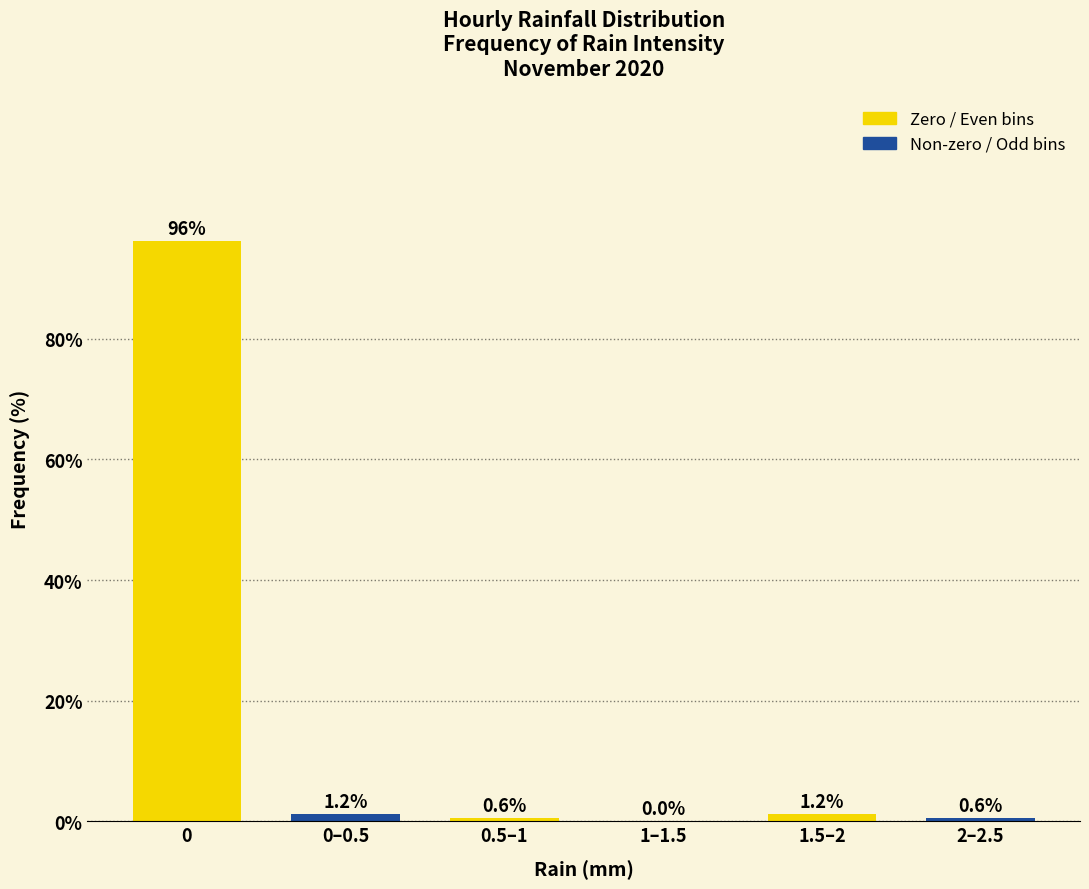

What is the change in value from 0–0.5 to 0.5–1?

-0.6